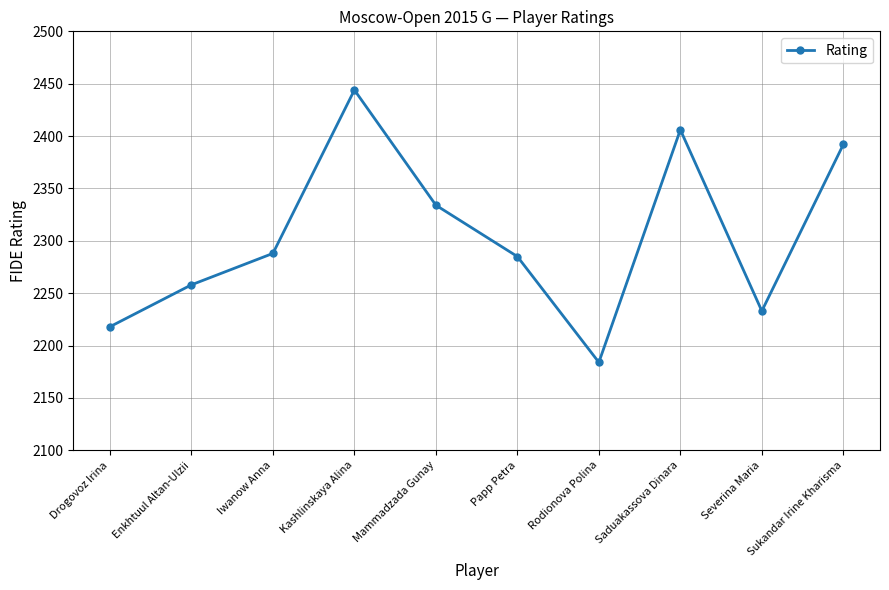

How many lines are shown in the chart?

1